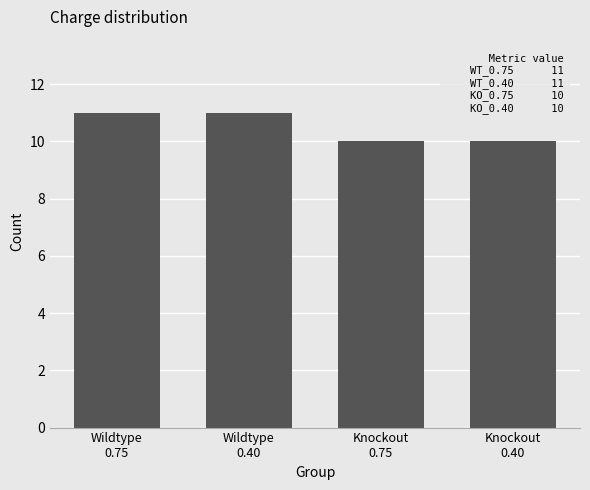

Are the bars grouped side by side (vs. stacked)?

No